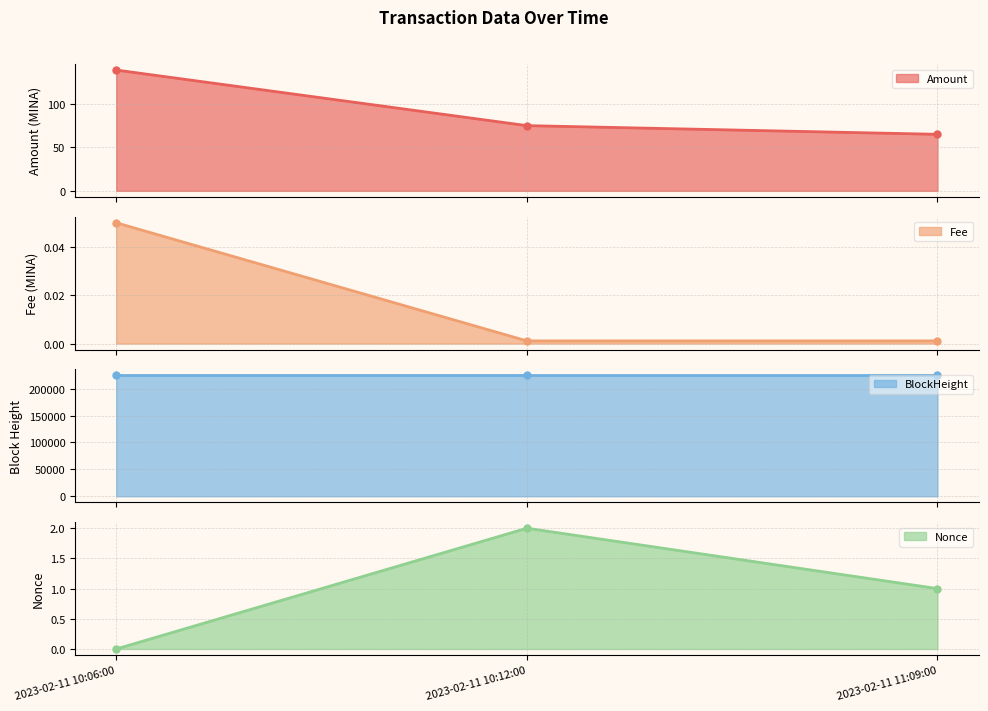

What is the sum of all Fee line values?

0.1